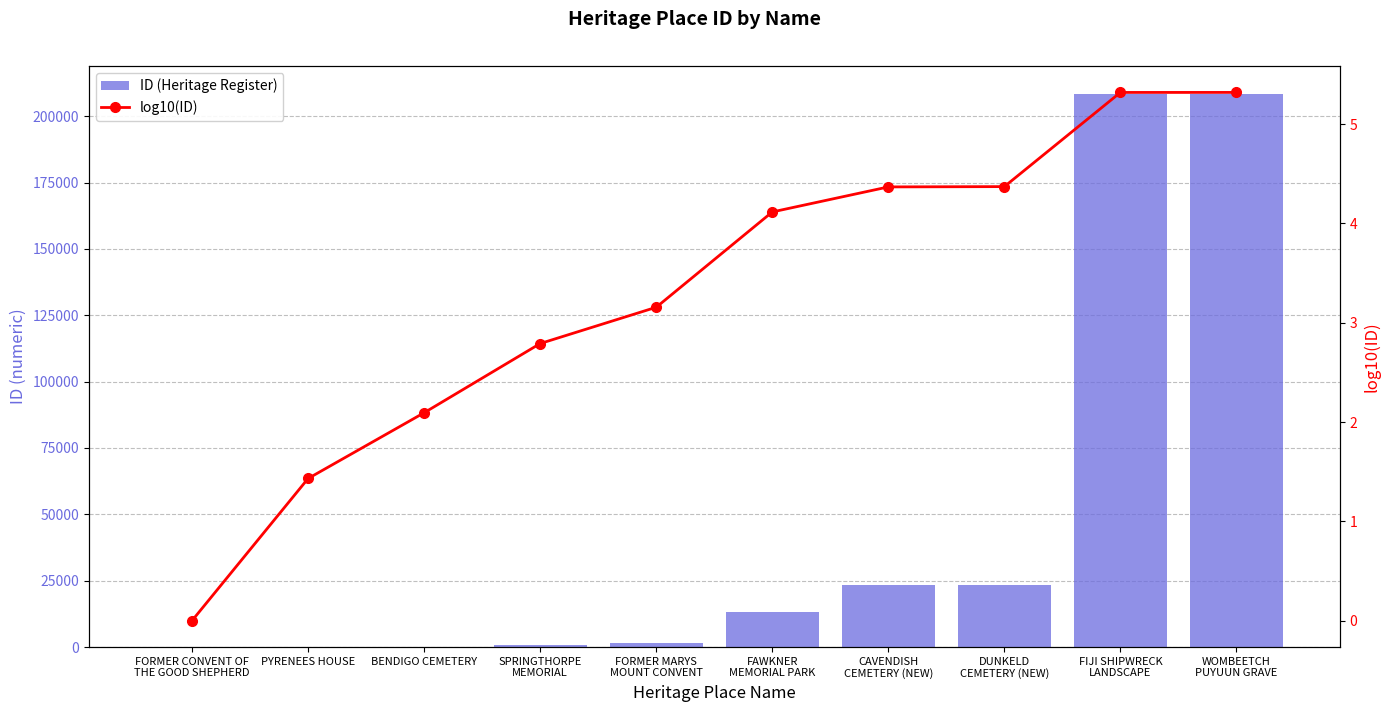

Between PYRENEES HOUSE and FAWKNER
MEMORIAL PARK, which series saw the biggest shift?

ID (Heritage Register)